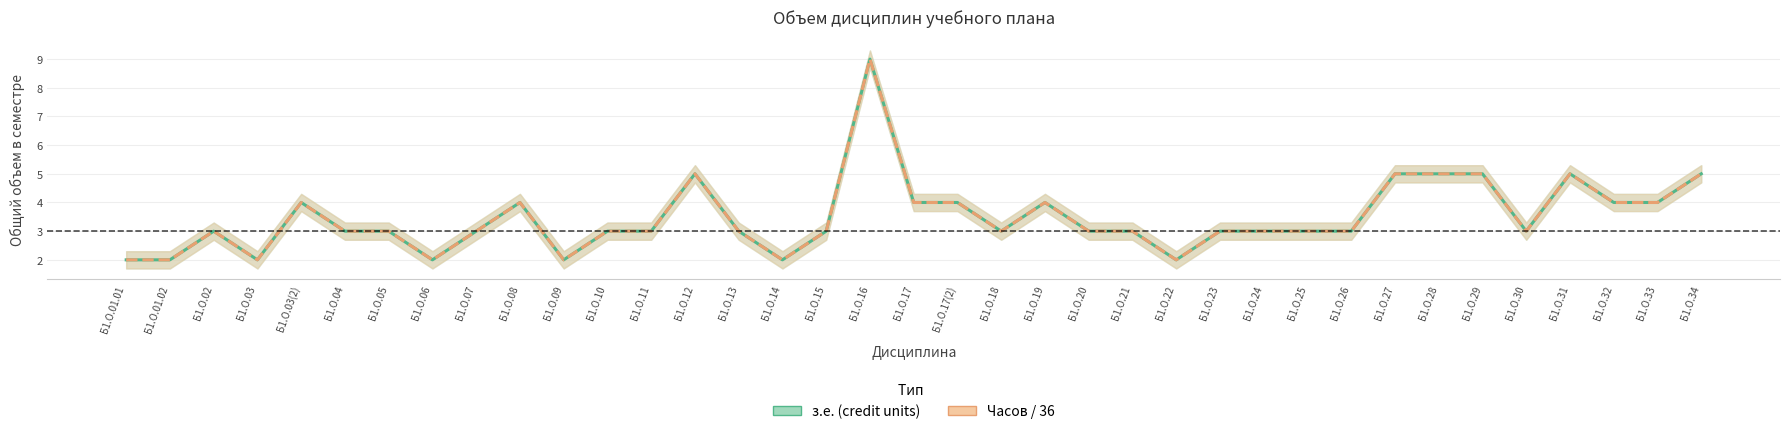

Does the chart display data point markers on the line(s)?

No